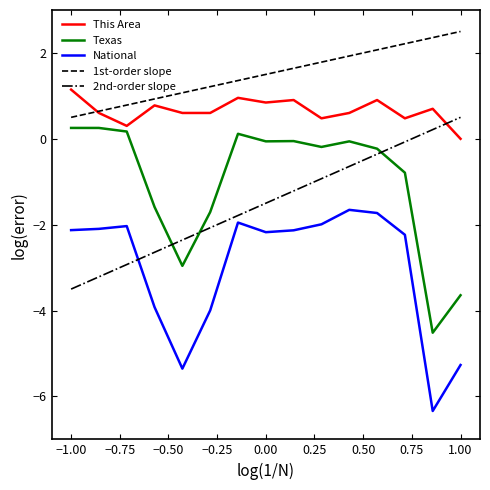

What is the minimum value for Texas?

-4.5